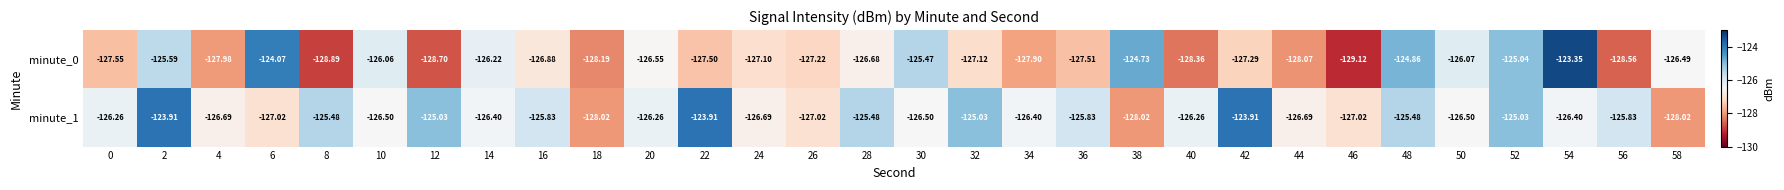

How many categories are shown in the chart?

30